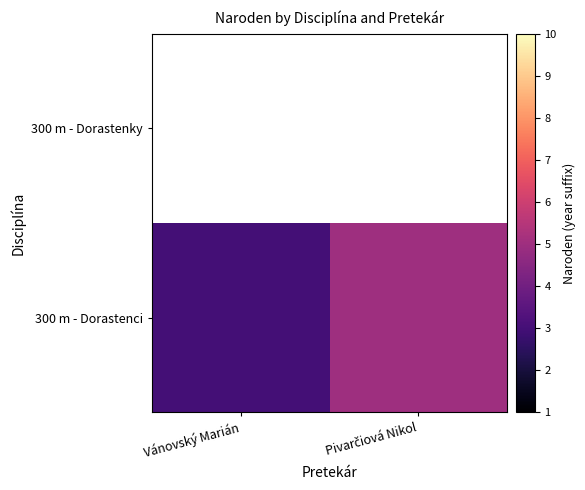

At how many categories does at least one series exceed 4?

1